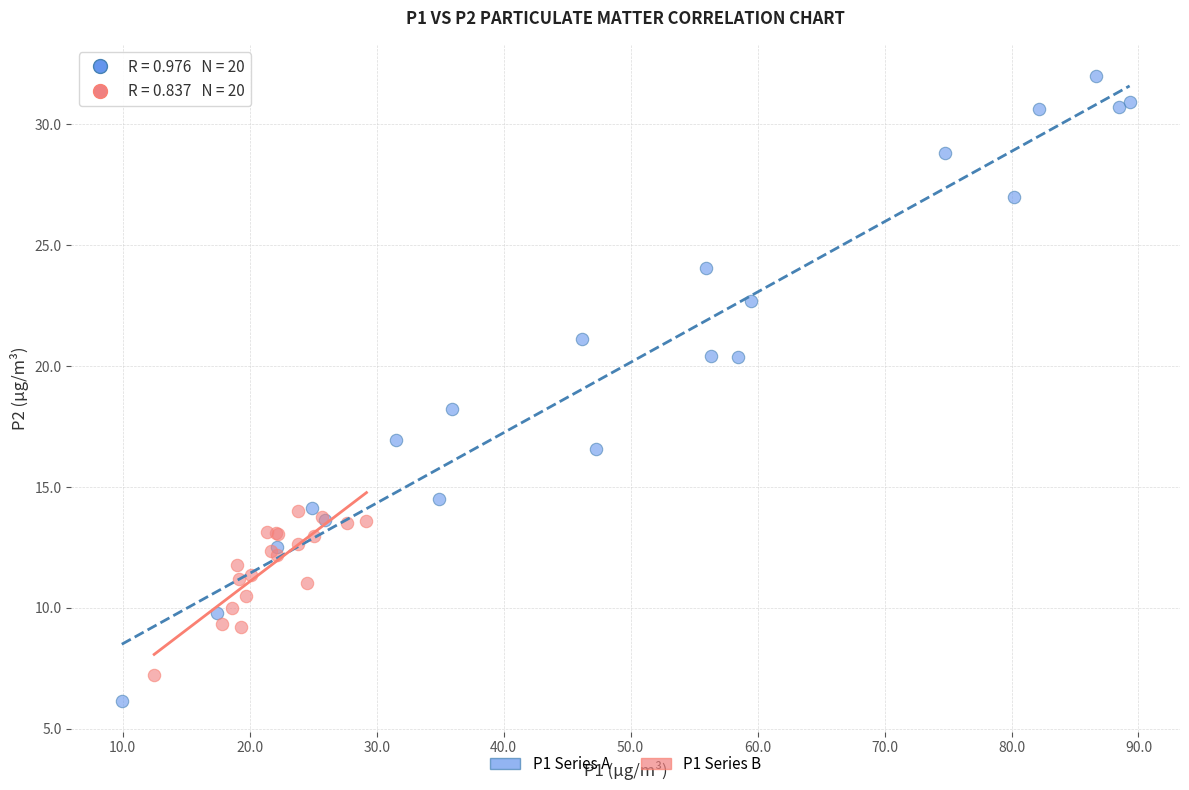

Which series reaches the maximum Y coordinate?

P1 Series A